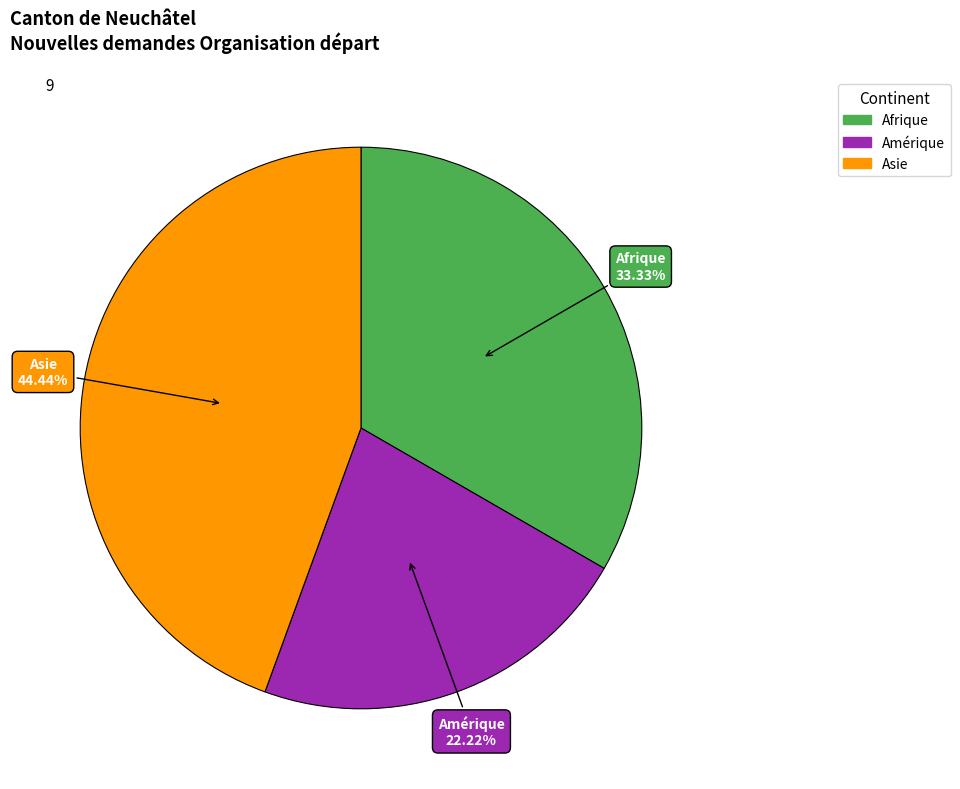

How many segments does this pie chart have?

3